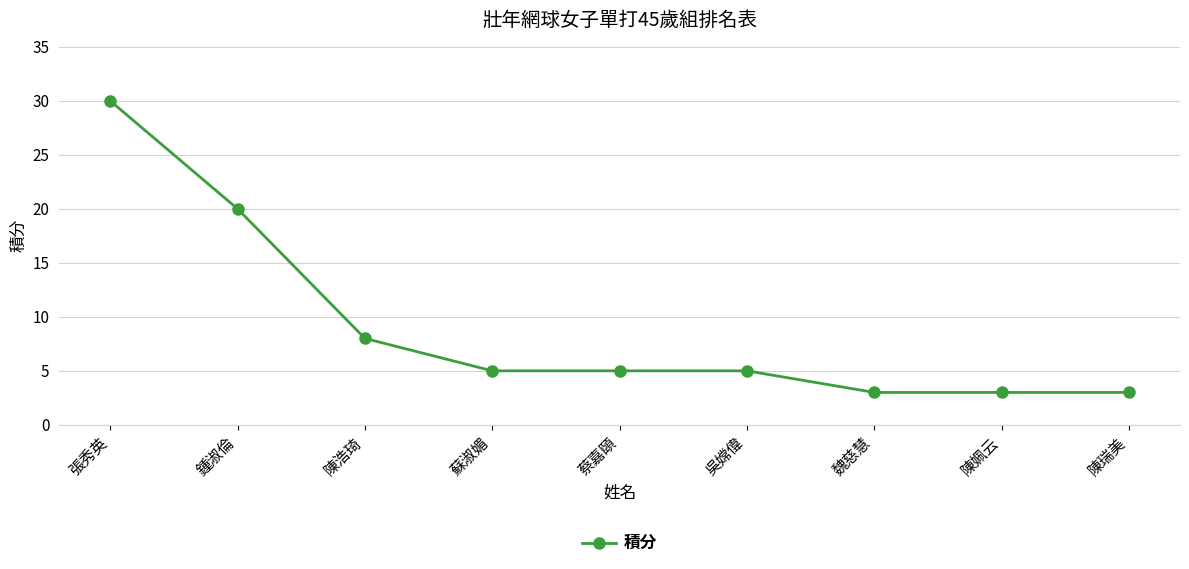

What is the average value?

9